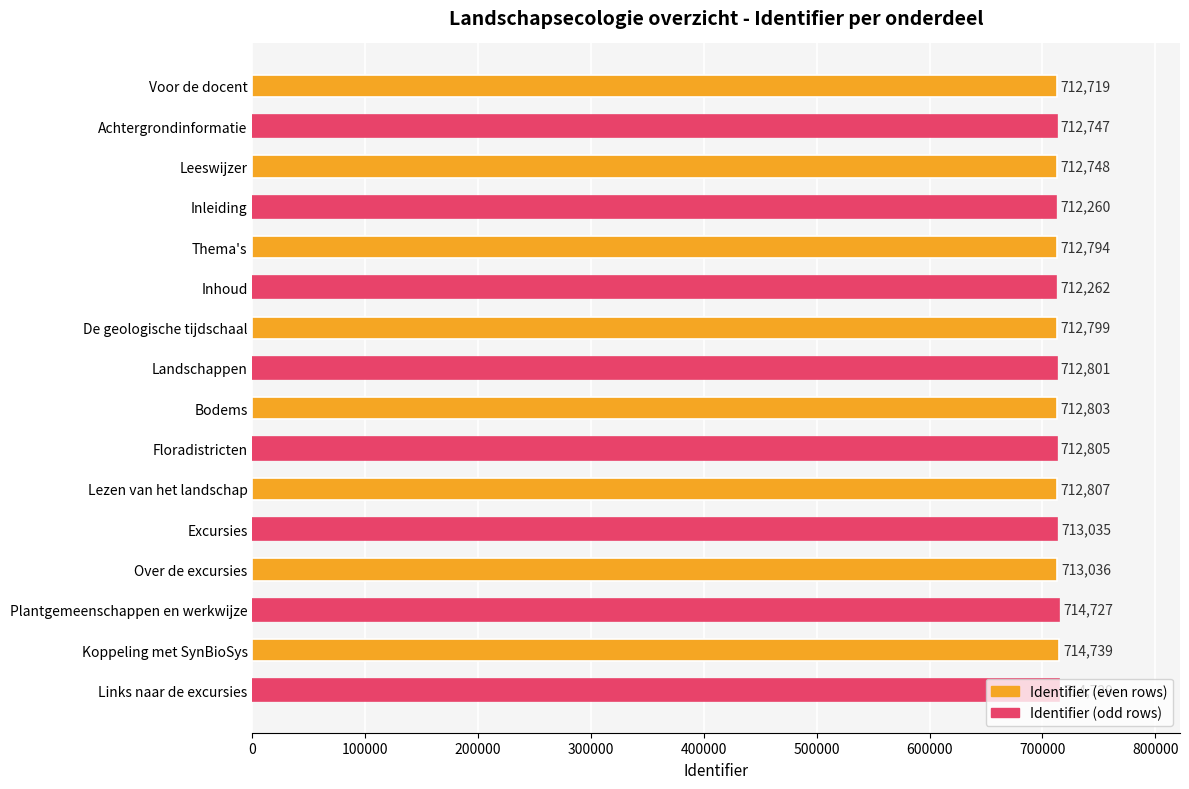

Approximately how many times larger is the value at Leeswijzer compared to Inhoud?

1.0